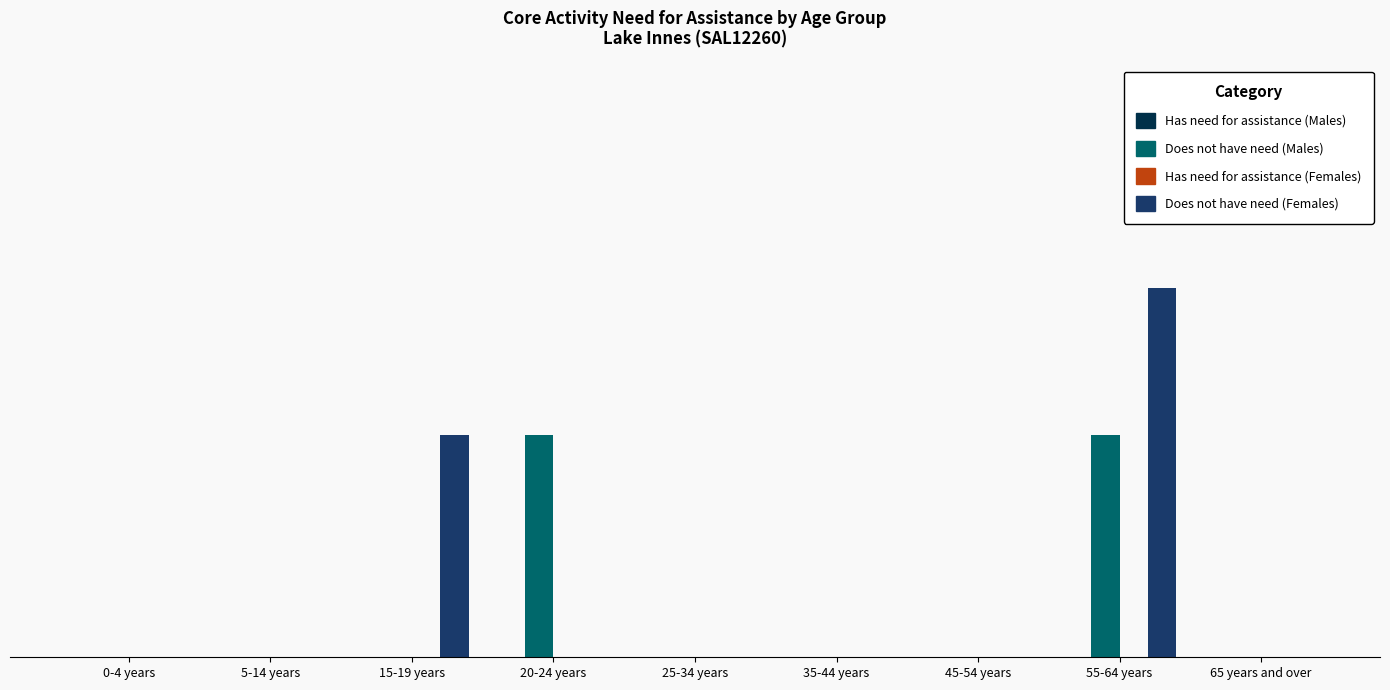

Are the bars horizontal?

No